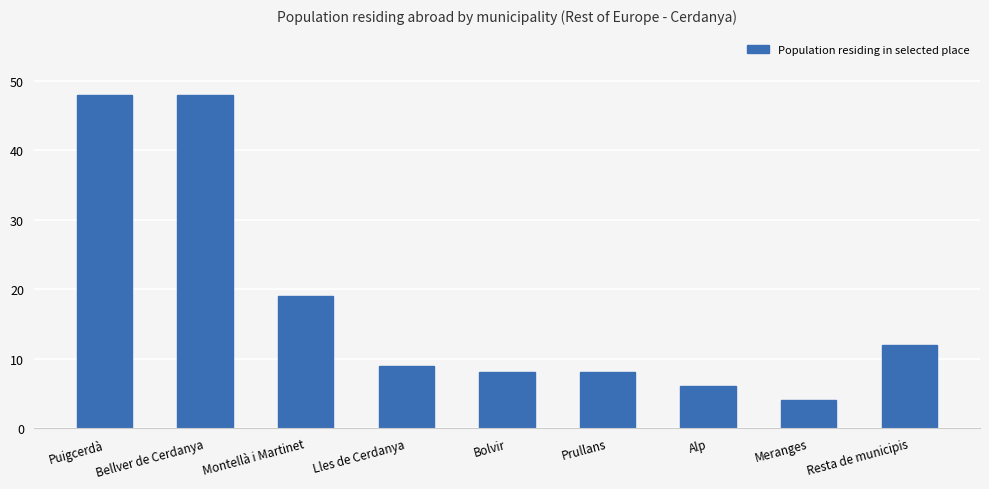

The value at Resta de municipis is 20. True or false?

False